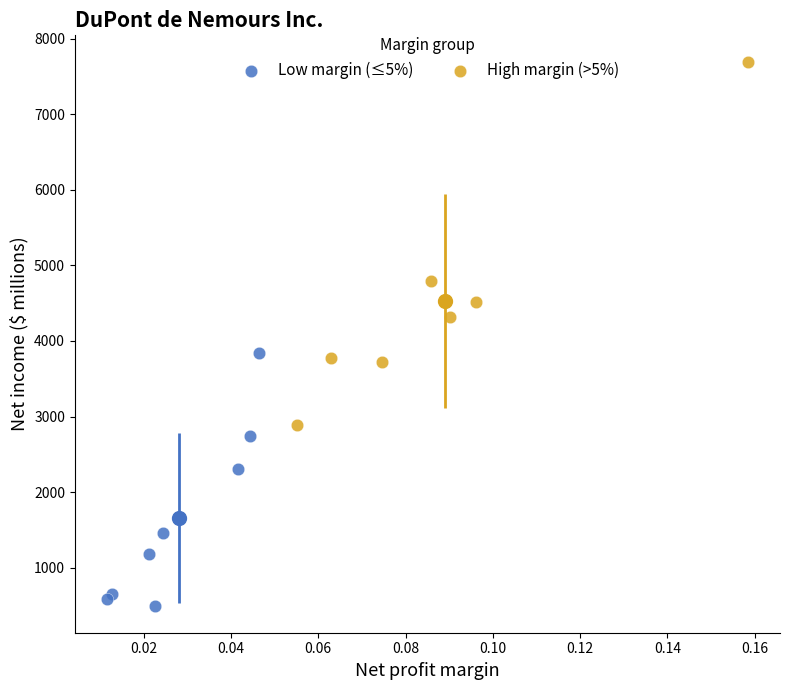

What are all the series names shown in the legend?

Low margin (≤5%), High margin (>5%)